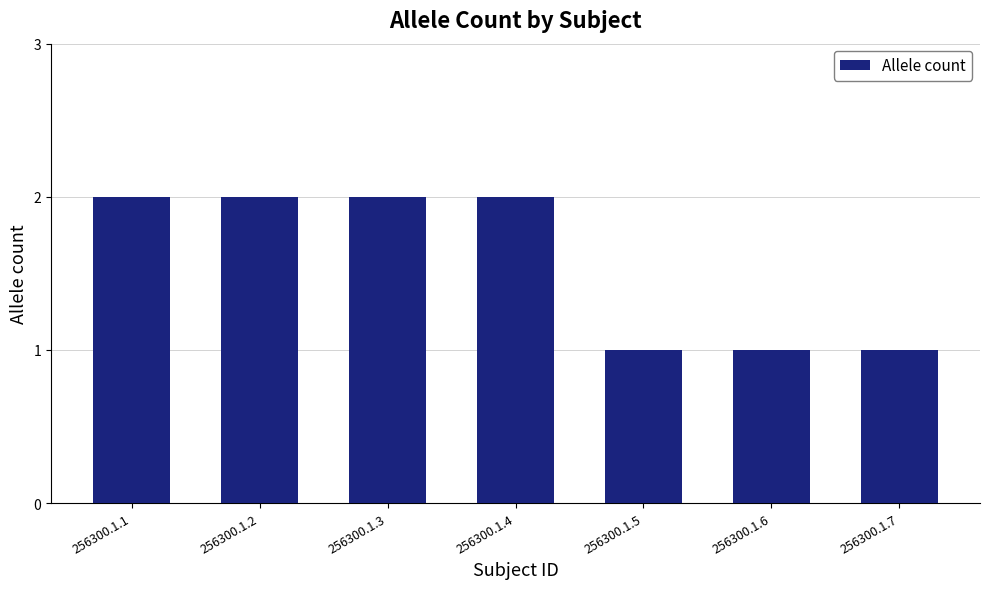

What is the greatest value displayed?

2